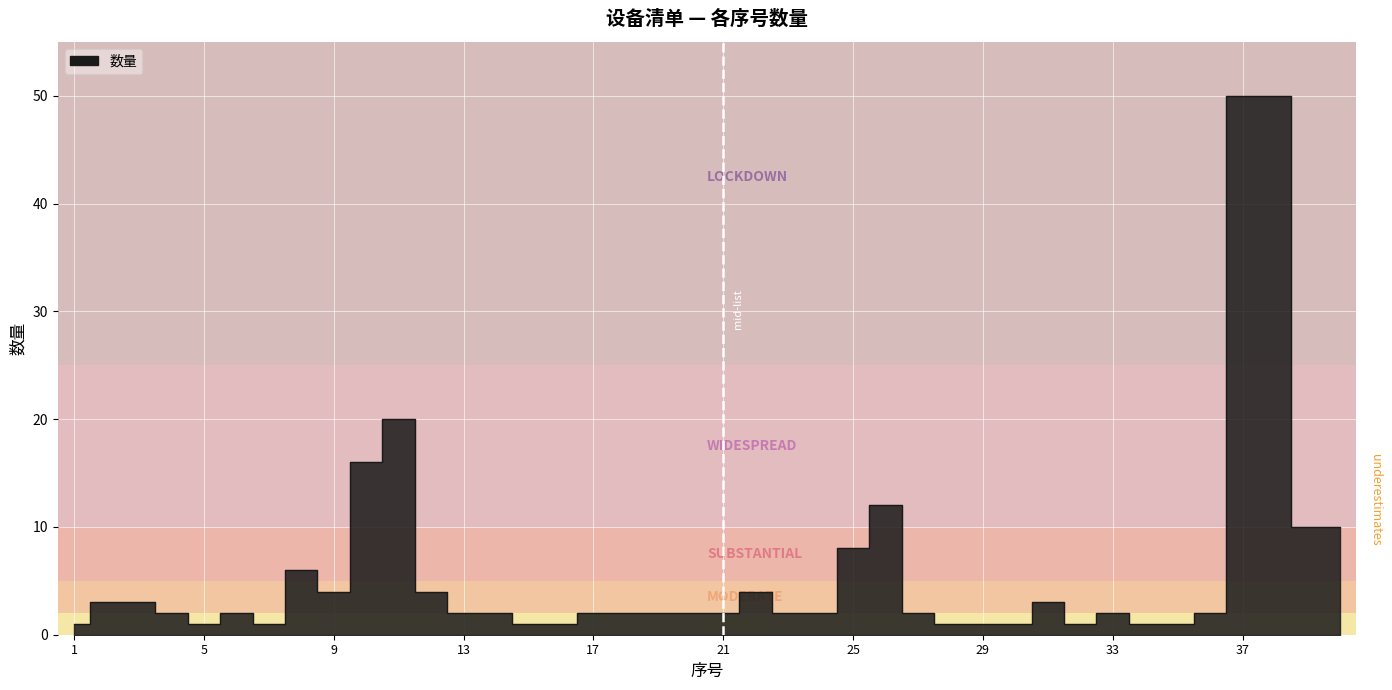

What is the difference between the values at 18 and 10?

14